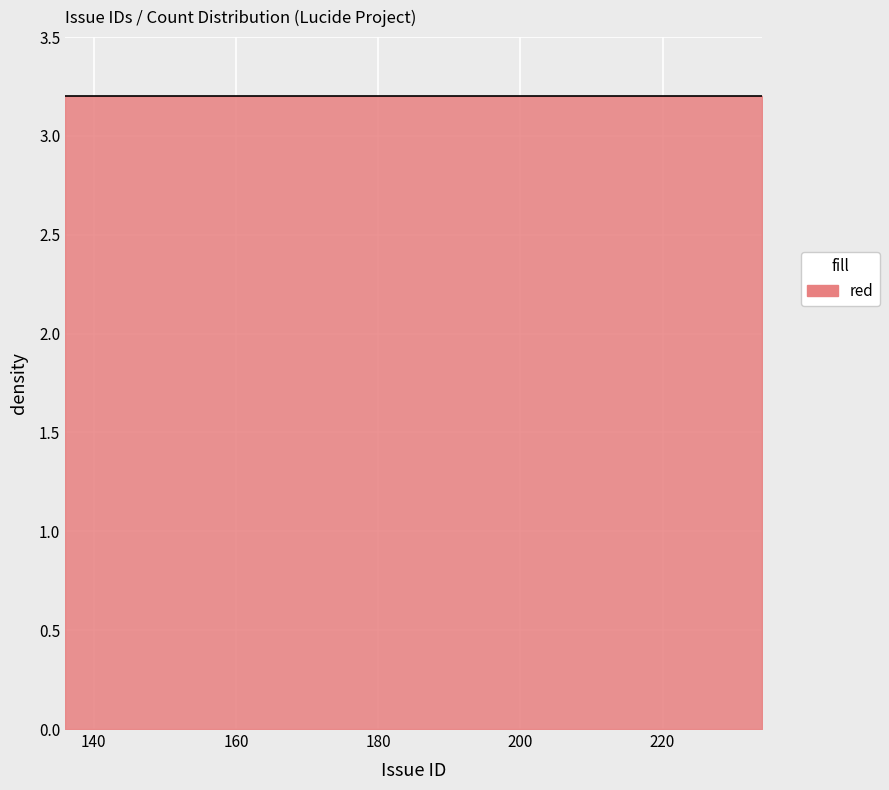

What is the value of the 6th point from the left?

217